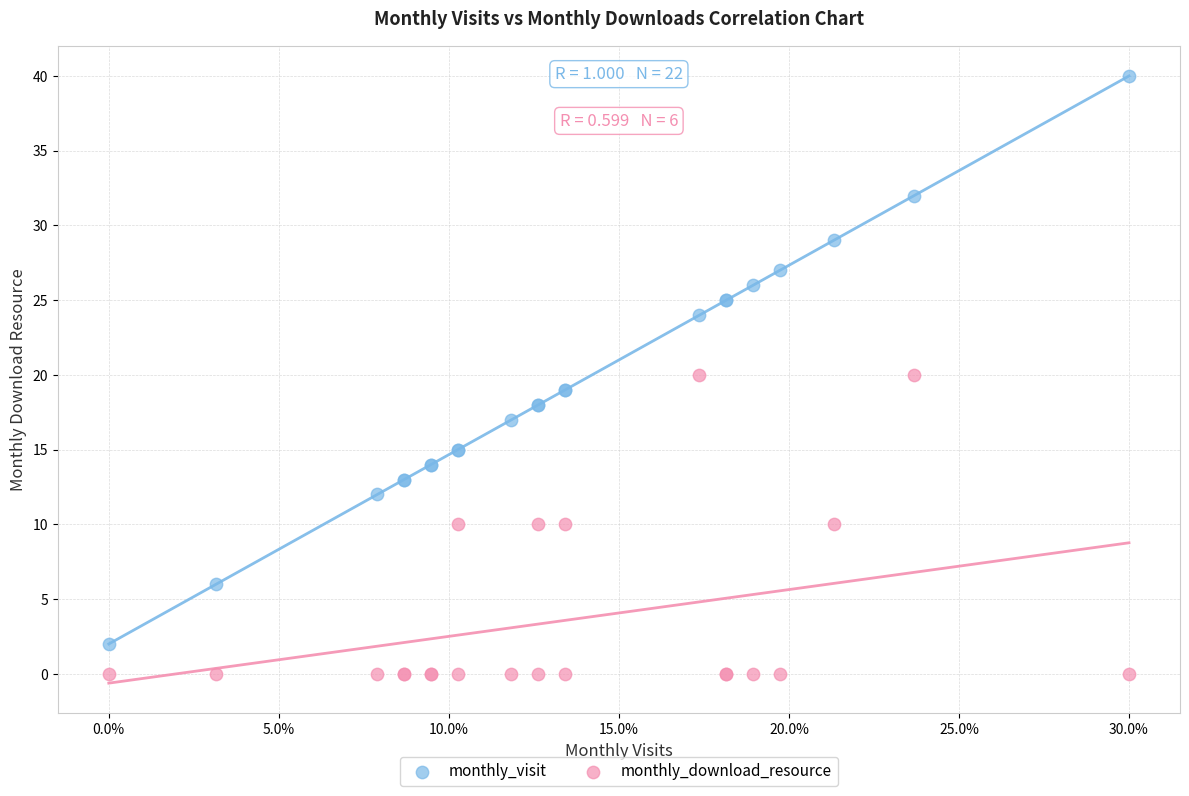

Which series reaches the minimum Y coordinate?

monthly_download_resource